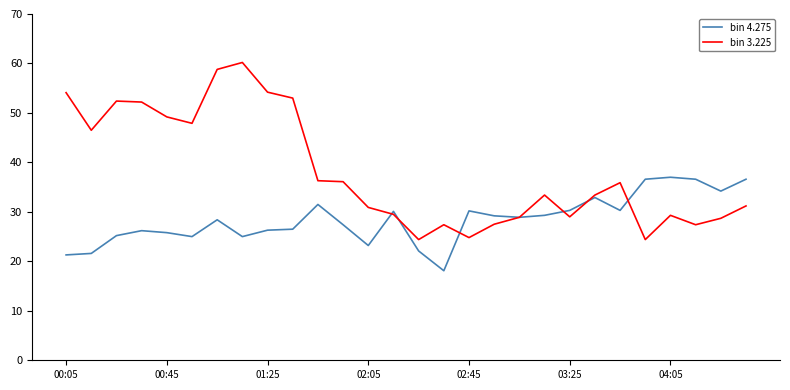

What are all the series names shown in the legend?

bin 4.275, bin 3.225